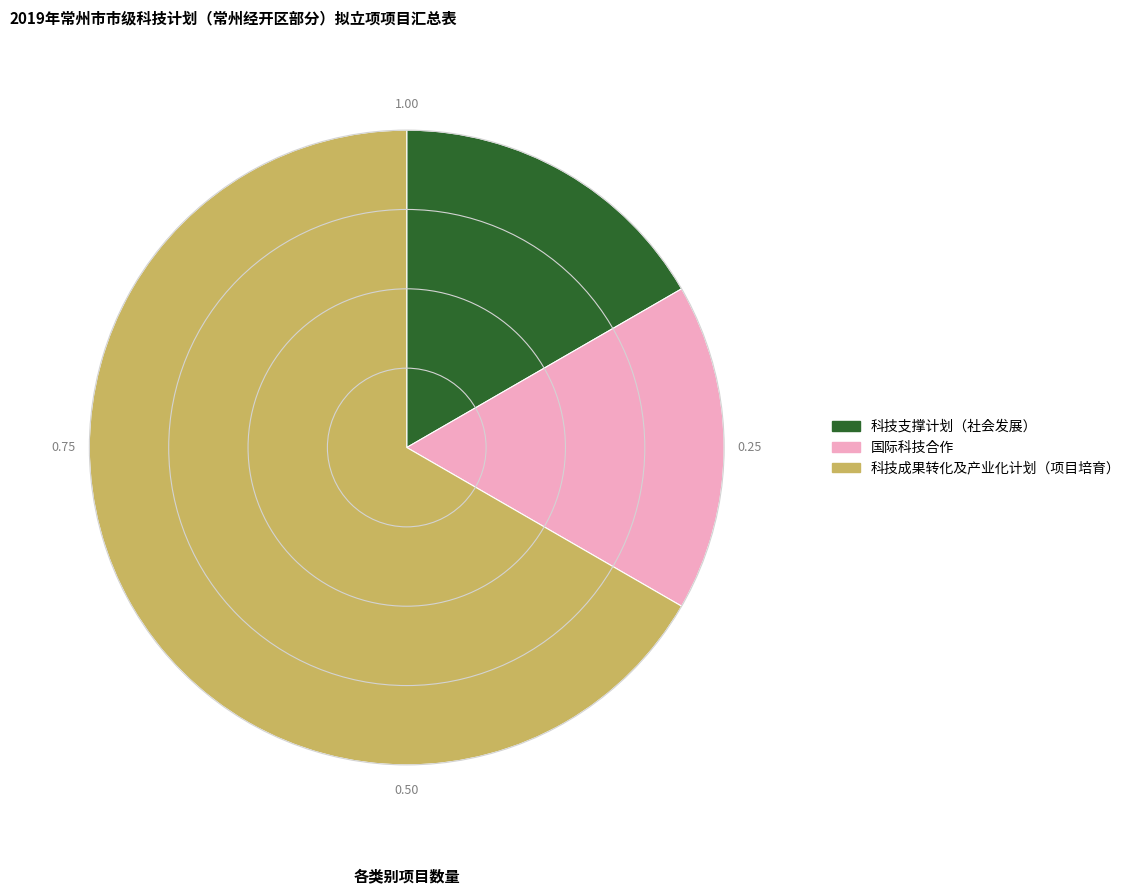

Do 科技支撑计划（社会发展） and 国际科技合作 together represent more than half of the pie?

No